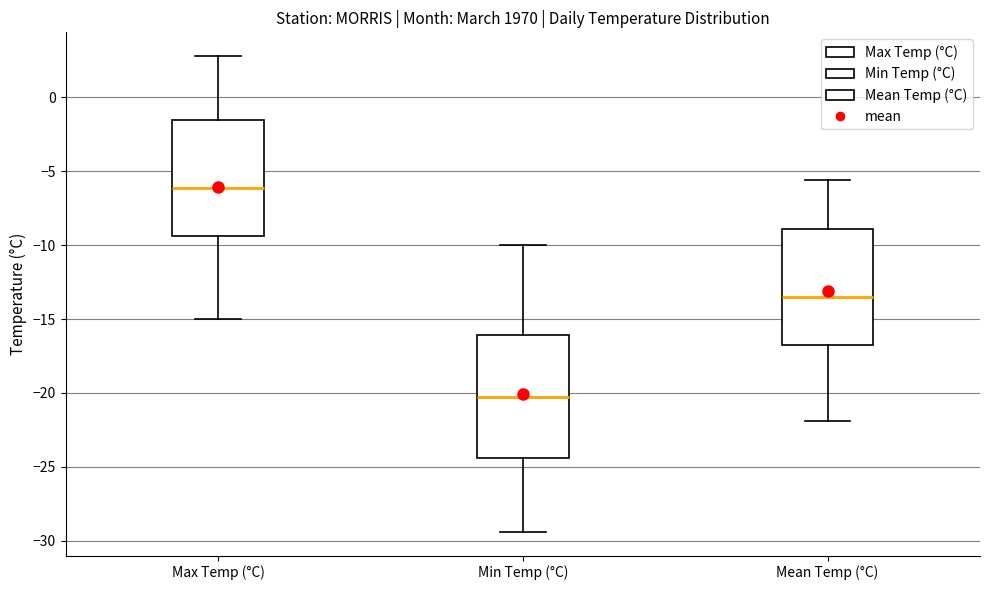

Reading left to right, transcribe this box plot: for each box, give where its median line is, the range the box spans, and where its two whiskers end, as read against the y-axis. The values are not printed on the chart, so give them approximately, as read against the axis.

Max Temp (°C): median -6.0, box -9.5 to -1.5, whiskers -15.0 to 3.0
Min Temp (°C): median -20.5, box -24.5 to -16.0, whiskers -29.5 to -10.0
Mean Temp (°C): median -13.5, box -17.0 to -9.0, whiskers -22.0 to -5.5